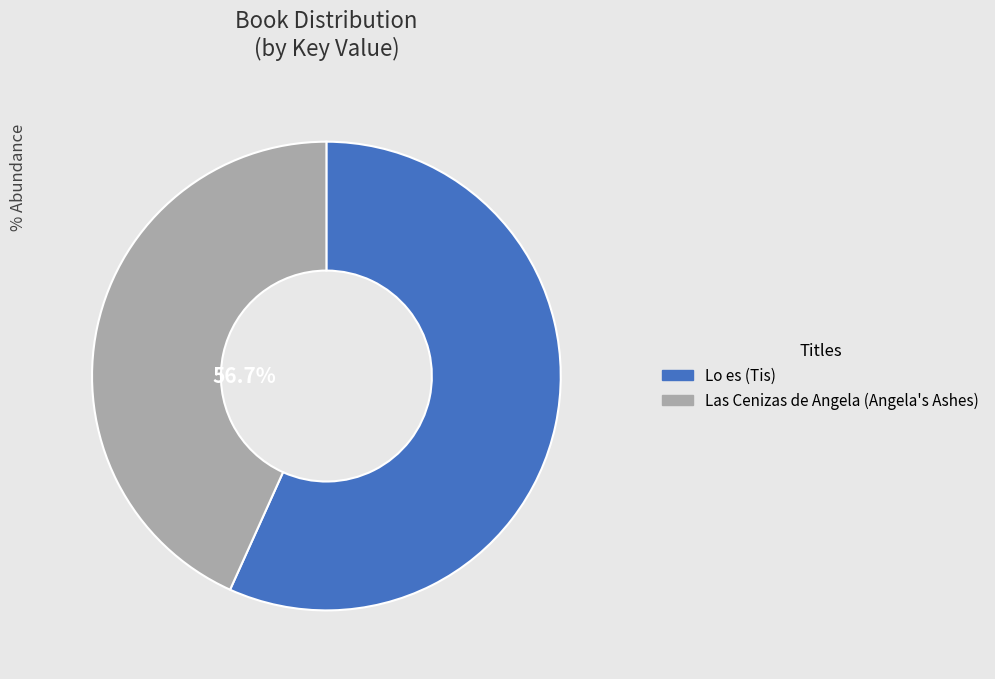

Which slice is the smallest?

Las Cenizas de Angela (Angela's Ashes)